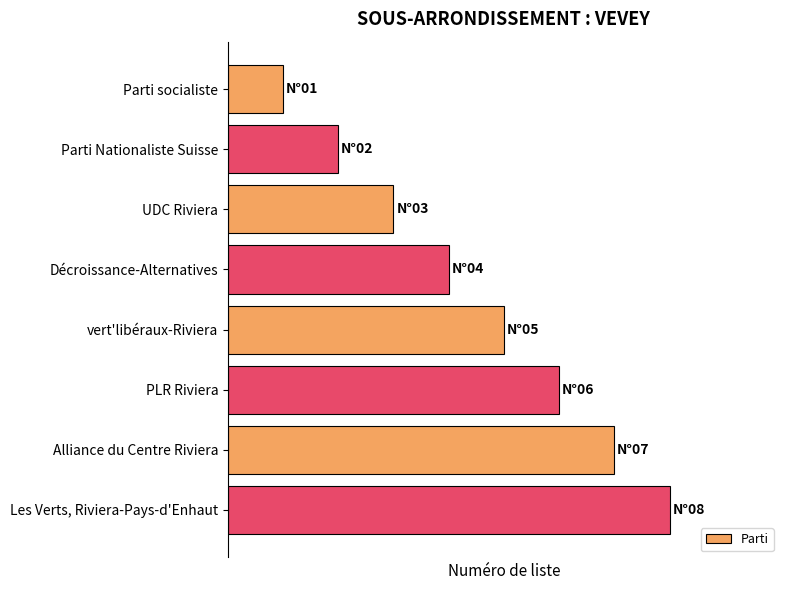

Does the chart contain any negative values?

No